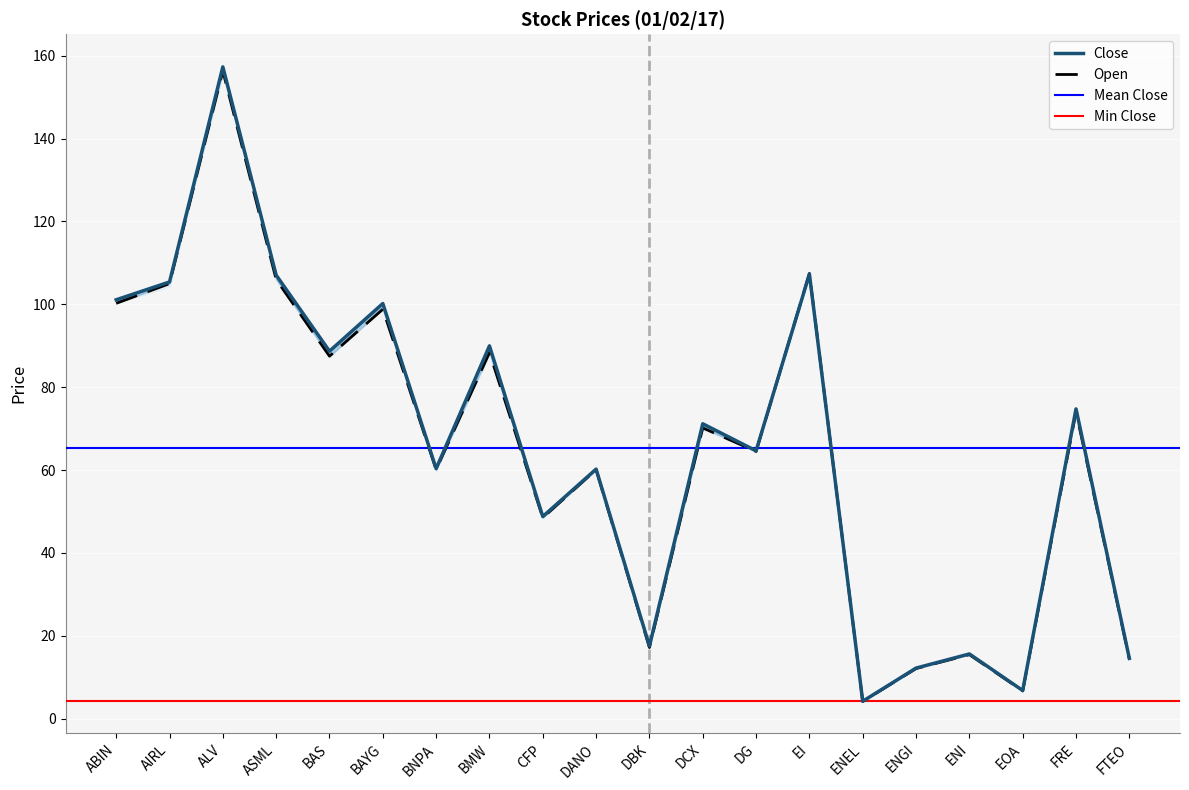

List the labels in order of Open value, smallest first.

ENEL, EOA, ENGI, FTEO, ENI, DBK, CFP, DANO, BNPA, DG, DCX, FRE, BAS, BMW, BAYG, ABIN, AIRL, ASML, EI, ALV